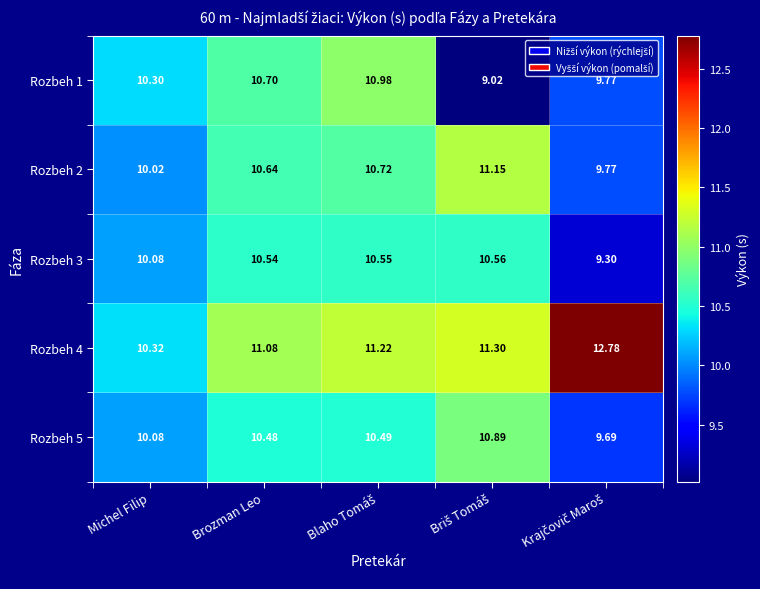

Where does the Rozbeh 4 series first go above 11?

Brozman Leo